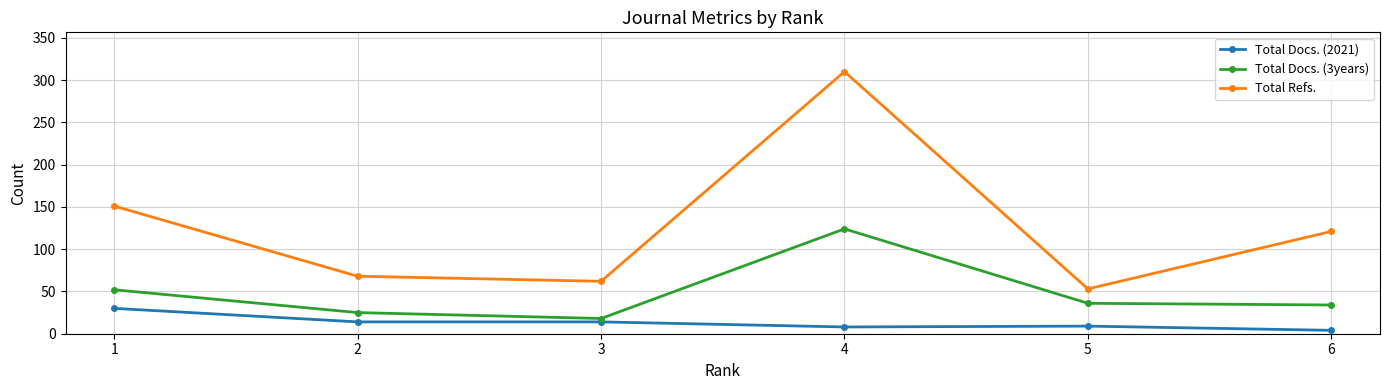

How many categories are shown in the chart?

6